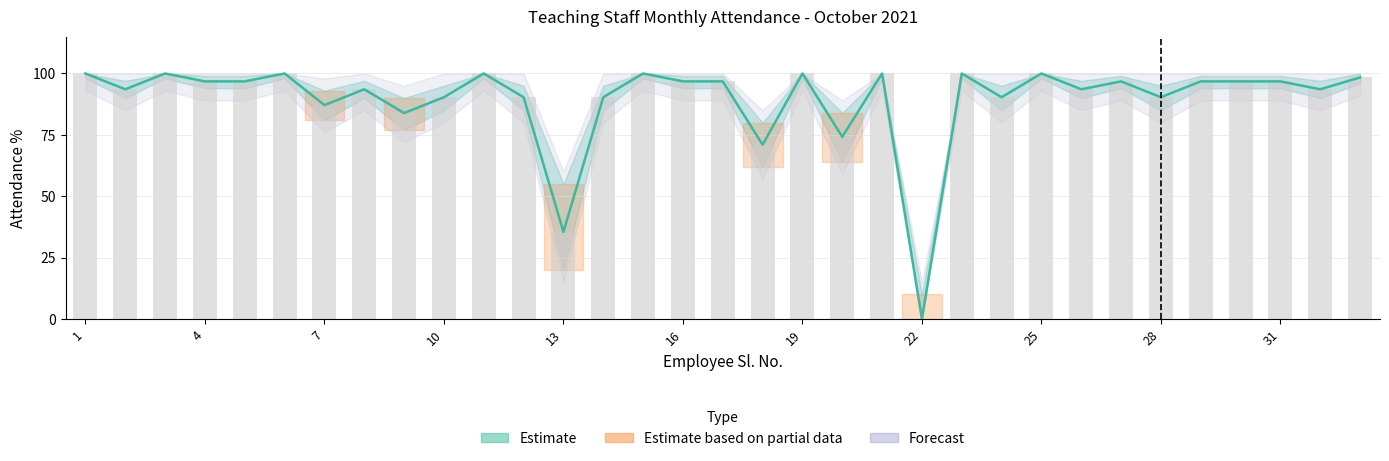

At which label is Upper Band closest to 50?

13